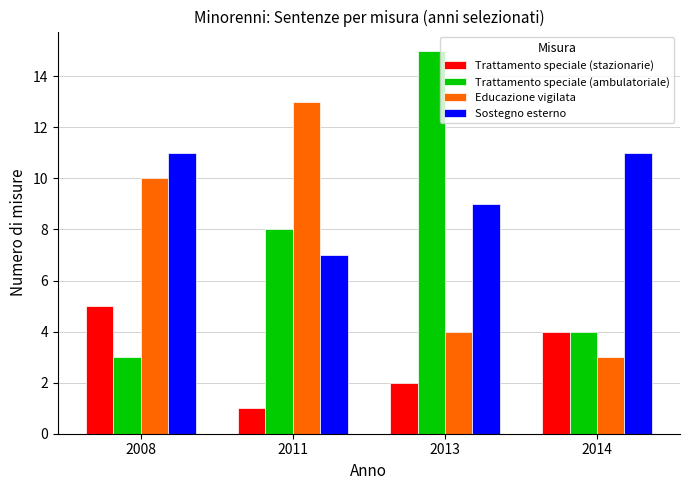

Which category has the lowest value in the Trattamento speciale (ambulatoriale) series?

2008